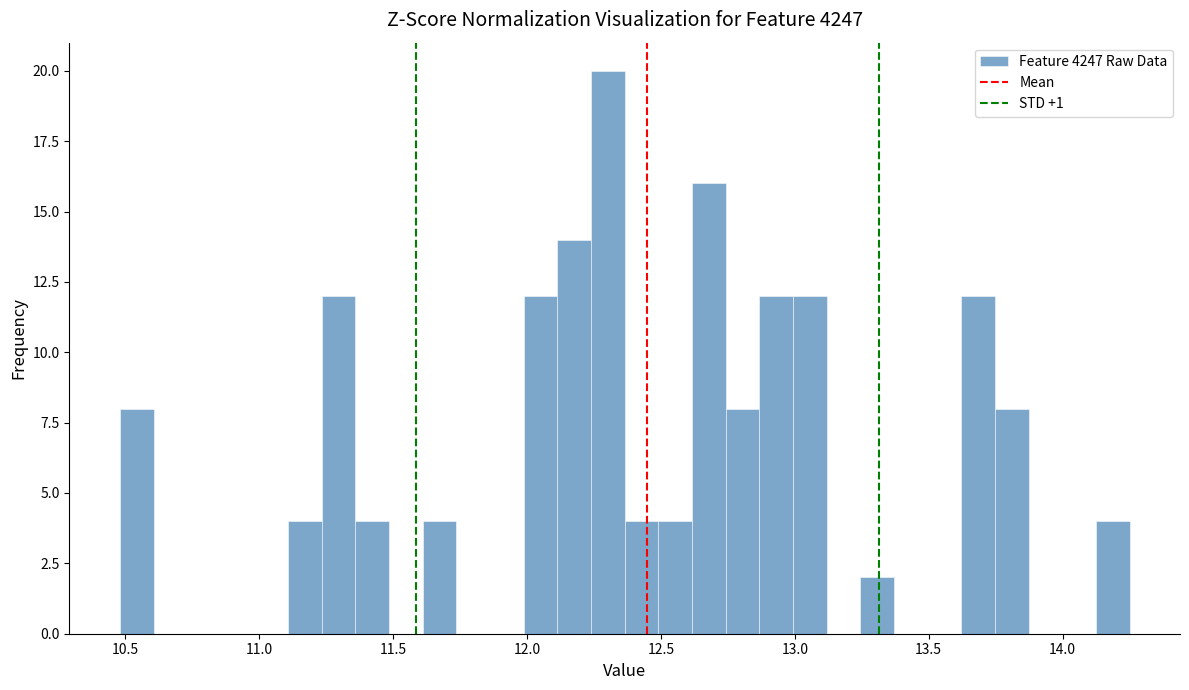

Read against the x-axis, roughly where is the centre of the tallest bar?

12.30